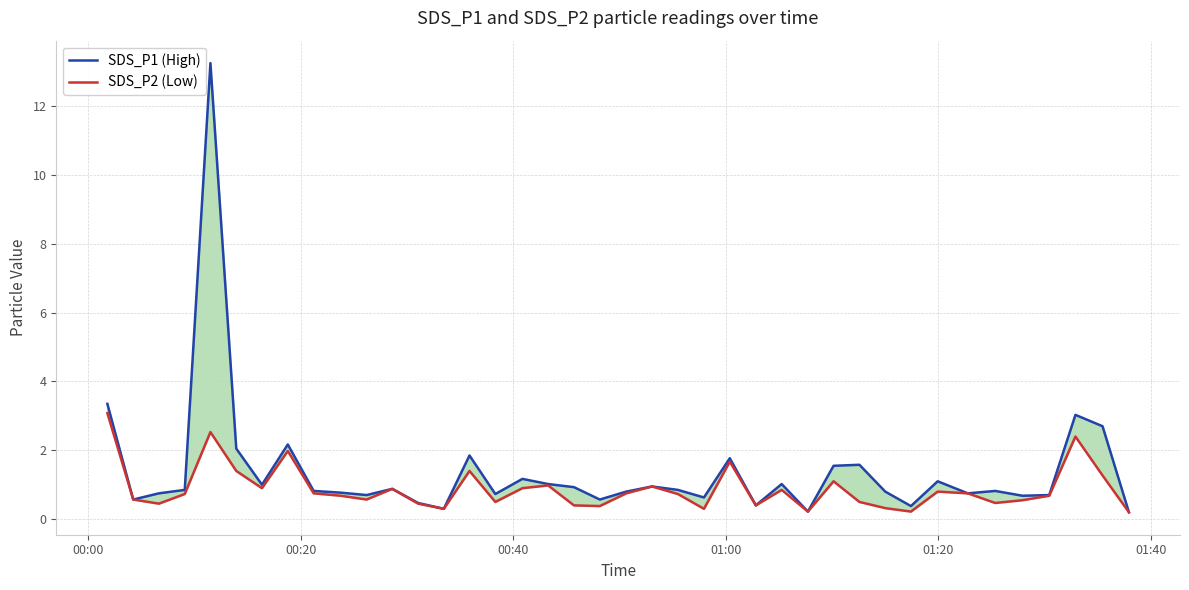

Rank the series by their average value, from highest to lowest.

SDS_P1 (High), SDS_P2 (Low)